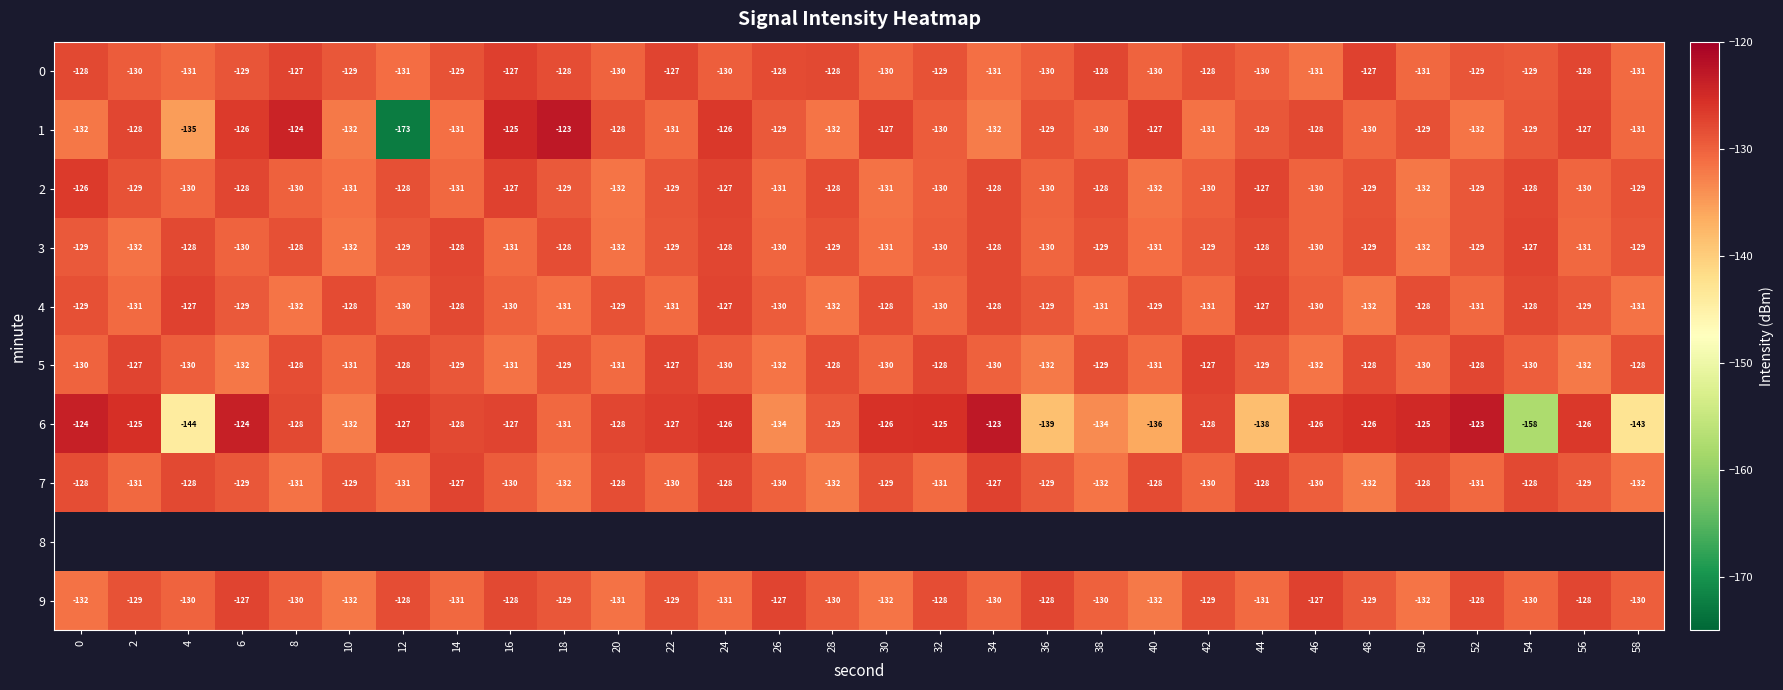

Rank the categories by 8 value from lowest to highest.

0, 2, 4, 6, 8, 10, 12, 14, 16, 18, 20, 22, 24, 26, 28, 30, 32, 34, 36, 38, 40, 42, 44, 46, 48, 50, 52, 54, 56, 58